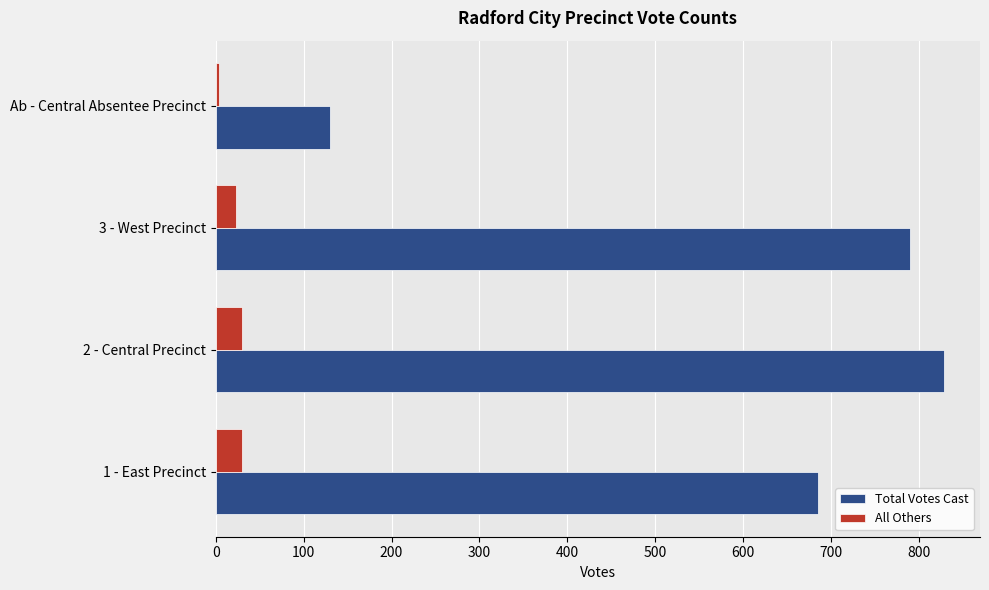

At which category is the sum across all series the highest?

2 - Central Precinct